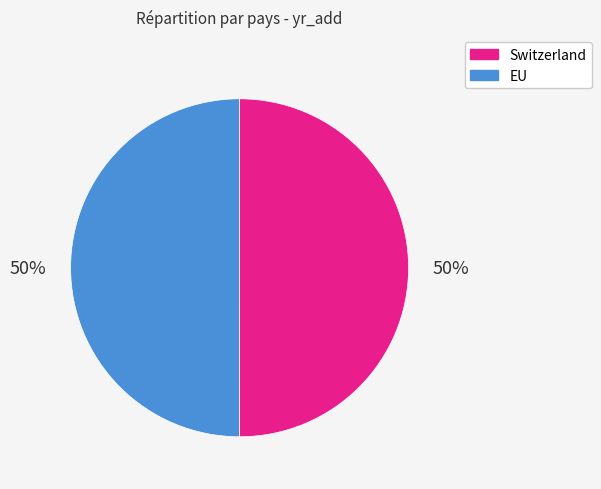

What is the ratio of the value at EU to the value at Switzerland?

1.0